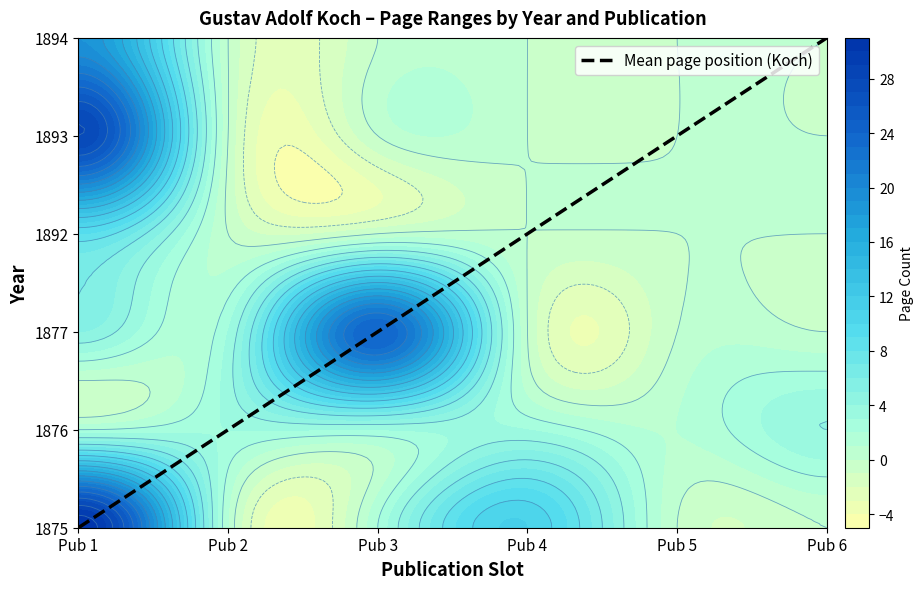

Count the number of values greater than 3.

2